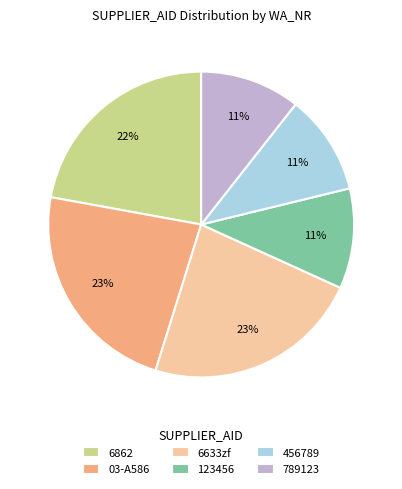

Is it true that 6862 is 29% of the pie?

False